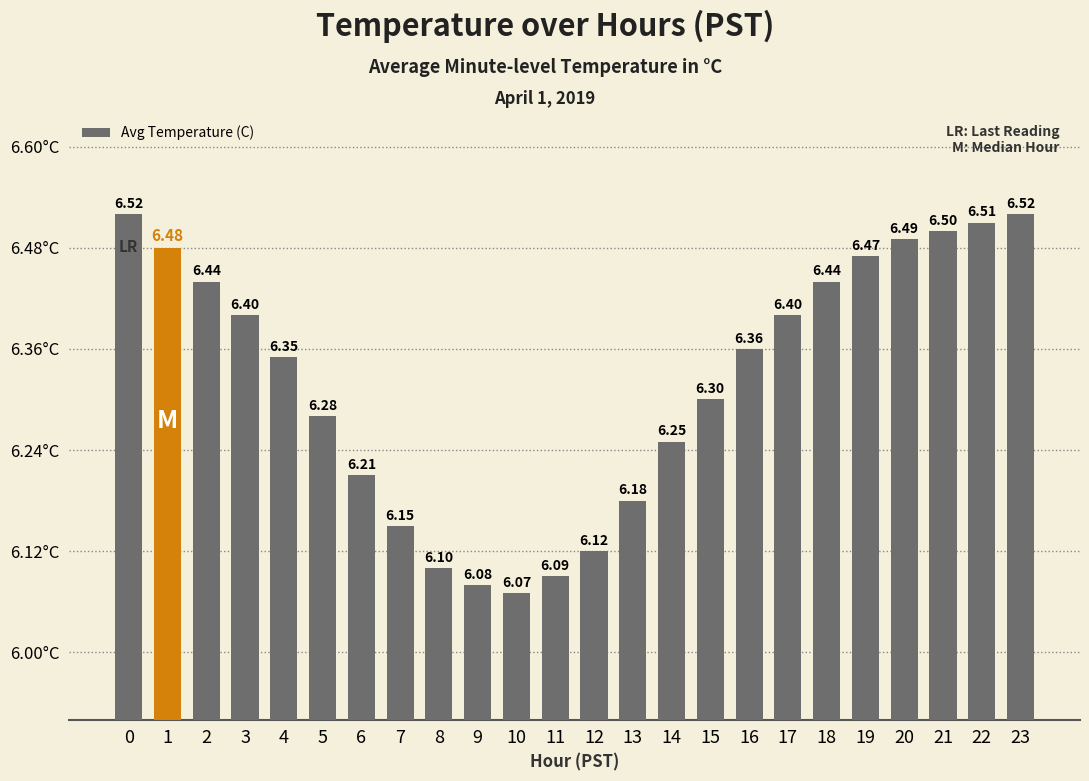

Are the bars horizontal?

No